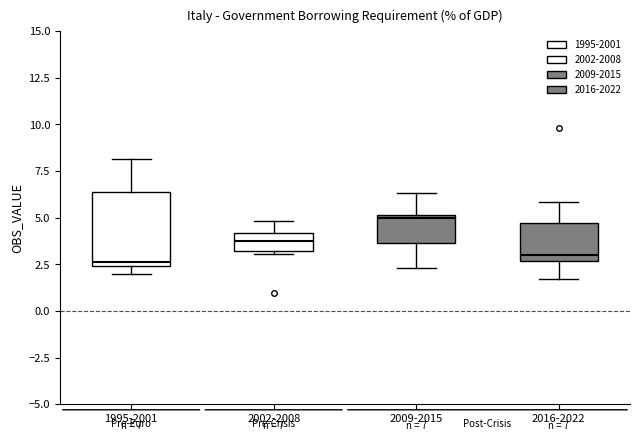

Comparing the boxes themselves (not the whiskers), which one is the tallest?

1995-2001